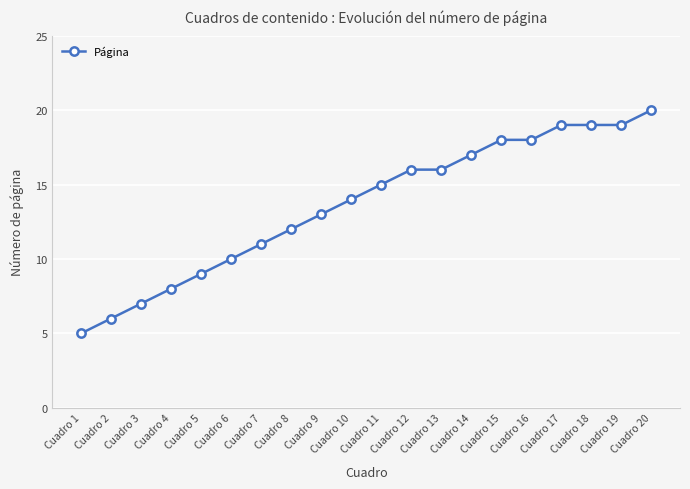

What is the greatest value displayed?

20